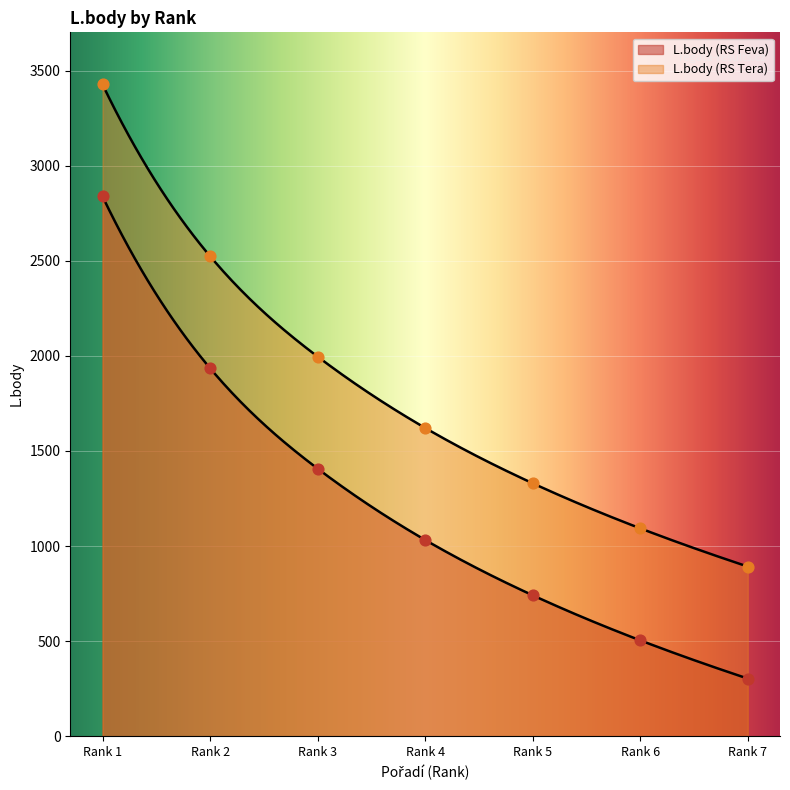

Which series has the largest Y range (max minus min)?

L.body (RS Feva)